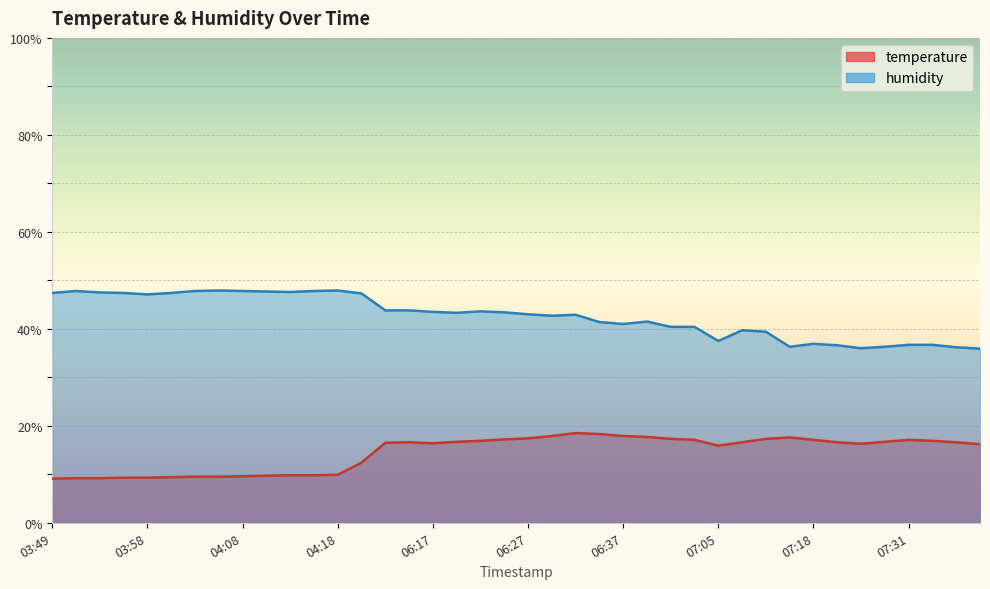

How many categories are shown in the chart?

40